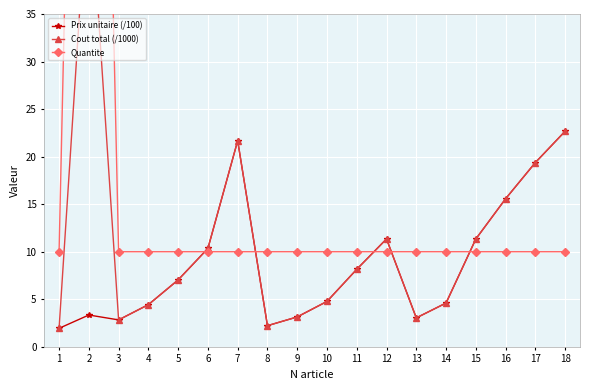

Reading left to right, transcribe all the data shown in this chart.

Prix unitaire (/100): 1=1.9	2=3.3	3=2.8	4=4.4	5=7.0	6=10.3	7=21.7	8=2.2	9=3.1	10=4.8	11=8.2	12=11.3	13=3.0	14=4.6	15=11.3	16=15.6	17=19.4	18=22.7
Cout total (/1000): 1=1.9	2=50.2	3=2.8	4=4.4	5=7.0	6=10.3	7=21.7	8=2.2	9=3.1	10=4.8	11=8.2	12=11.3	13=3.0	14=4.6	15=11.3	16=15.6	17=19.4	18=22.7
Quantite: 1=10.0	2=150.0	3=10.0	4=10.0	5=10.0	6=10.0	7=10.0	8=10.0	9=10.0	10=10.0	11=10.0	12=10.0	13=10.0	14=10.0	15=10.0	16=10.0	17=10.0	18=10.0